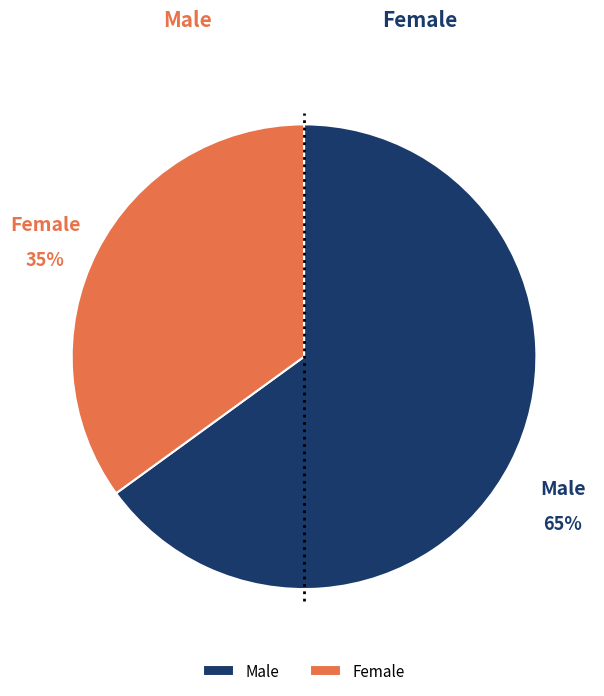

The Female slice represents 35% of the pie. True or false?

True